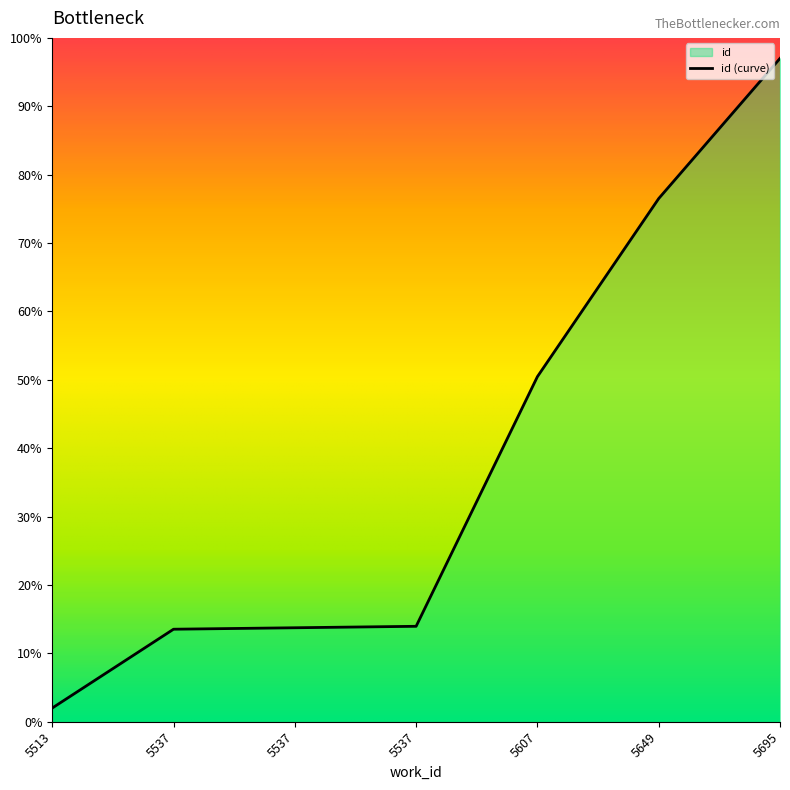

Reading left to right, what are all the values shown in this chart?

2.0	13.5	13.7	14.0	50.5	76.5	97.0